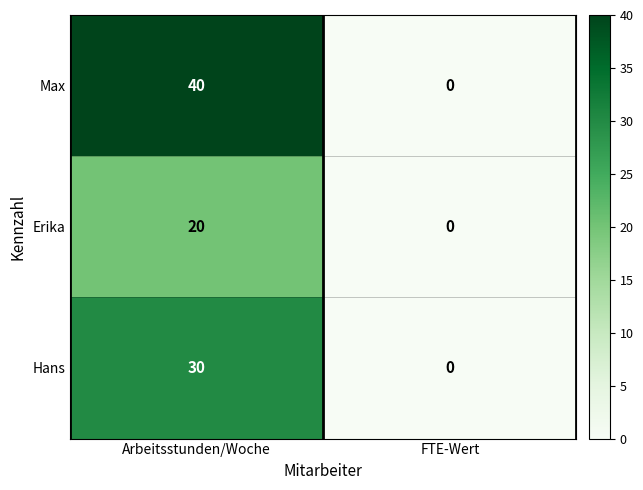

Is it true that Max equals 15 at Arbeitsstunden/Woche?

False